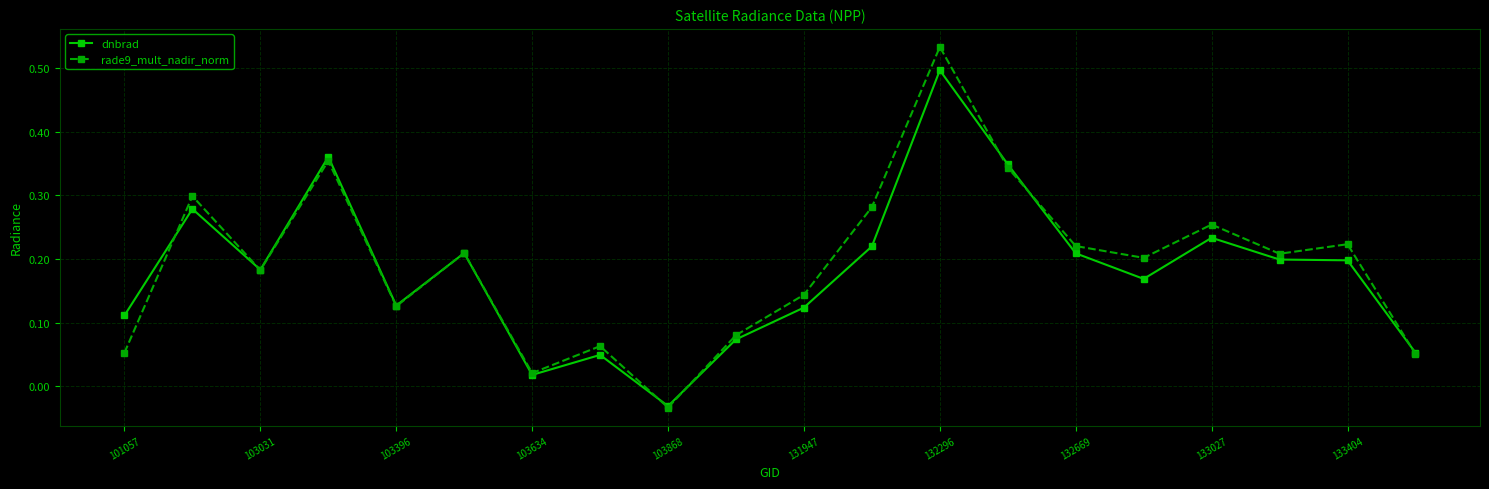

In rade9_mult_nadir_norm, how many points are higher than both neighbors (excluding endpoints)?

7